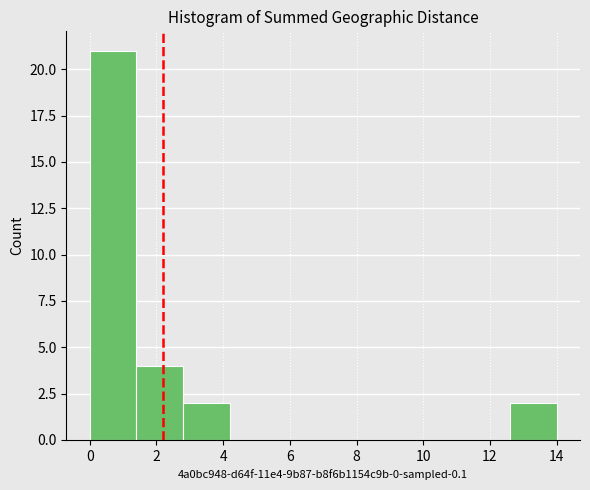

Reading left to right, transcribe this chart: for each bar, give the range it covers on the x-axis and its height. The values are not printed on the chart, so give them approximately, as read against the axis.

0.0 to 1.4: 21
1.4 to 2.8: 4
2.8 to 4.2: 2
4.2 to 5.6: 0
5.6 to 7.0: 0
7.0 to 8.4: 0
8.4 to 9.8: 0
9.8 to 11.2: 0
11.2 to 12.6: 0
12.6 to 14.0: 2